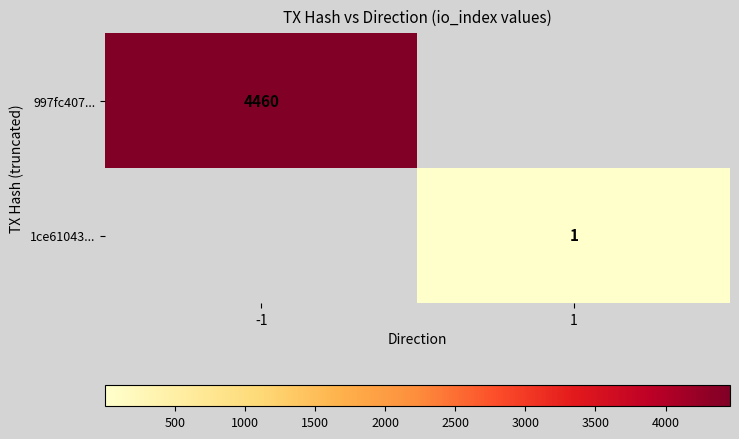

The value of 997fc407... at -1 is 2375. True or false?

False